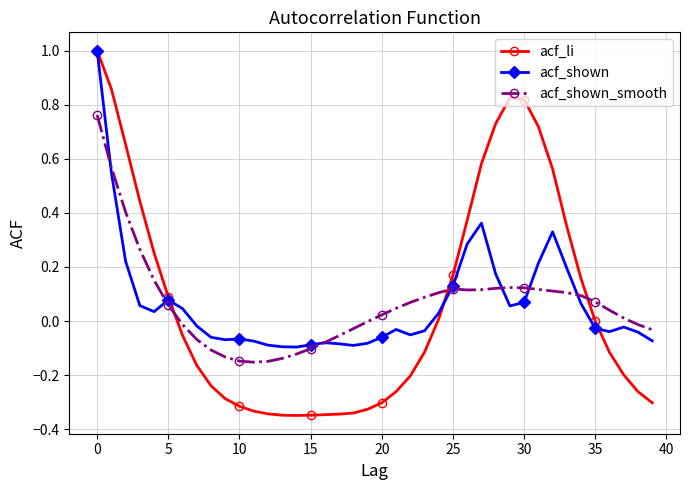

Which series has the largest range (max minus min)?

acf_li